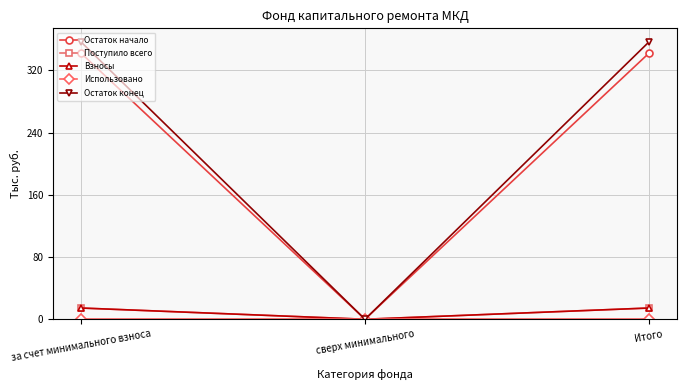

Which series changed the most between за счет минимального взноса and сверх минимального?

Остаток конец